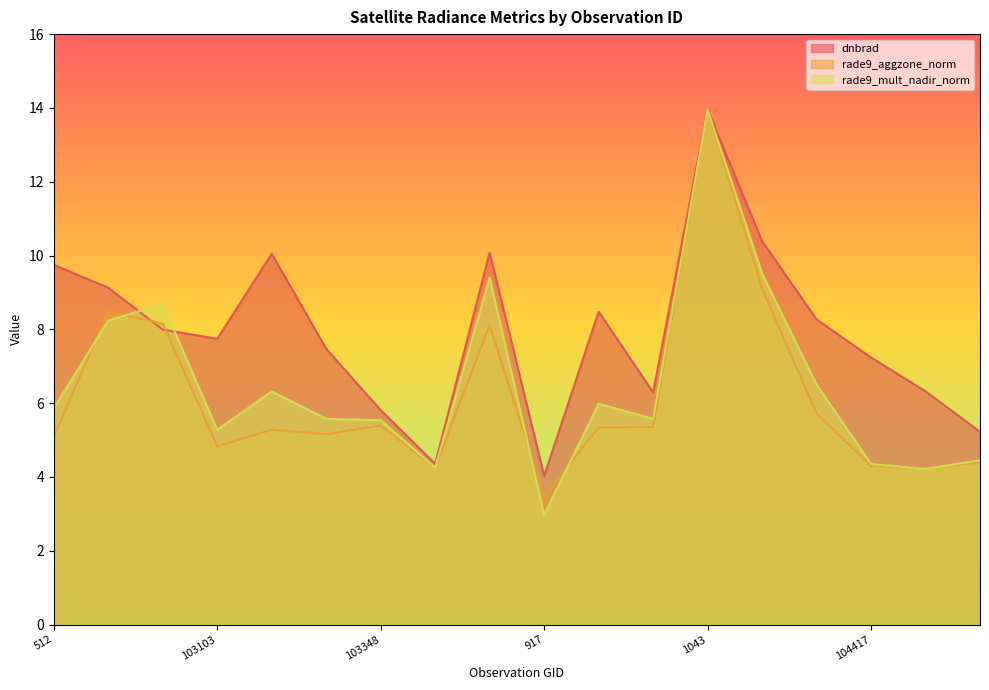

What is the total value across all series at 103586?

27.6